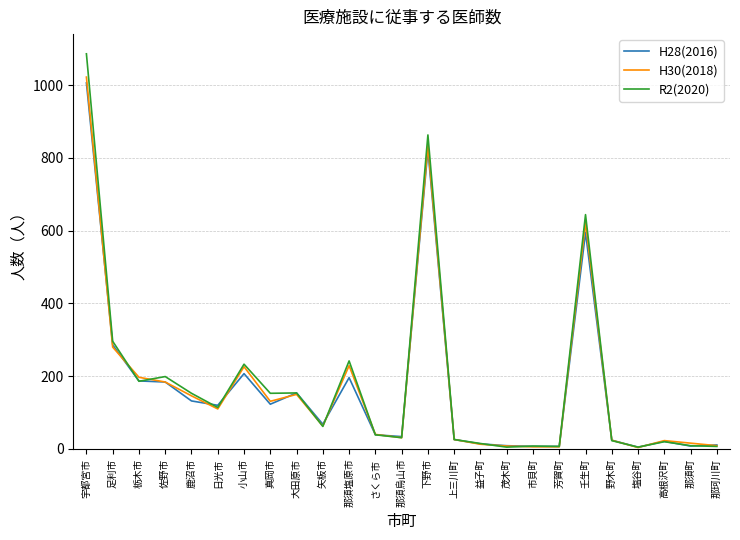

Which series has the widest spread of values?

R2(2020)